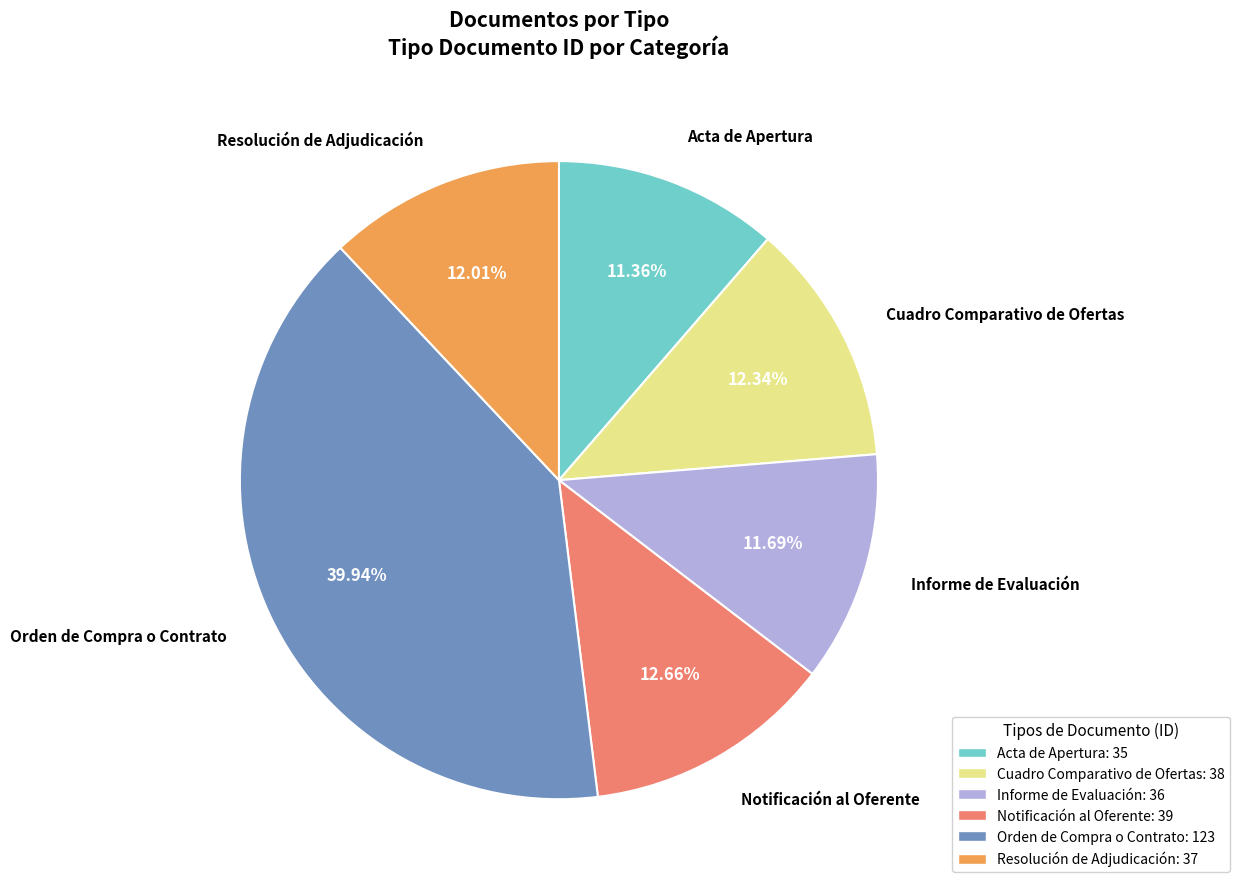

To the nearest percent, what is the difference between the largest and smallest slice percentages?

29%